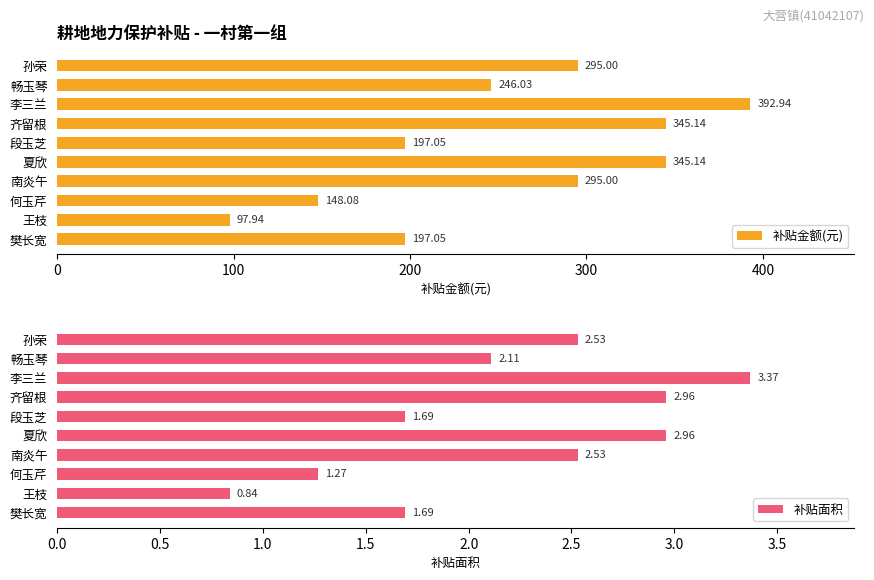

At which label is 补贴金额(元) closest to 245?

畅玉琴